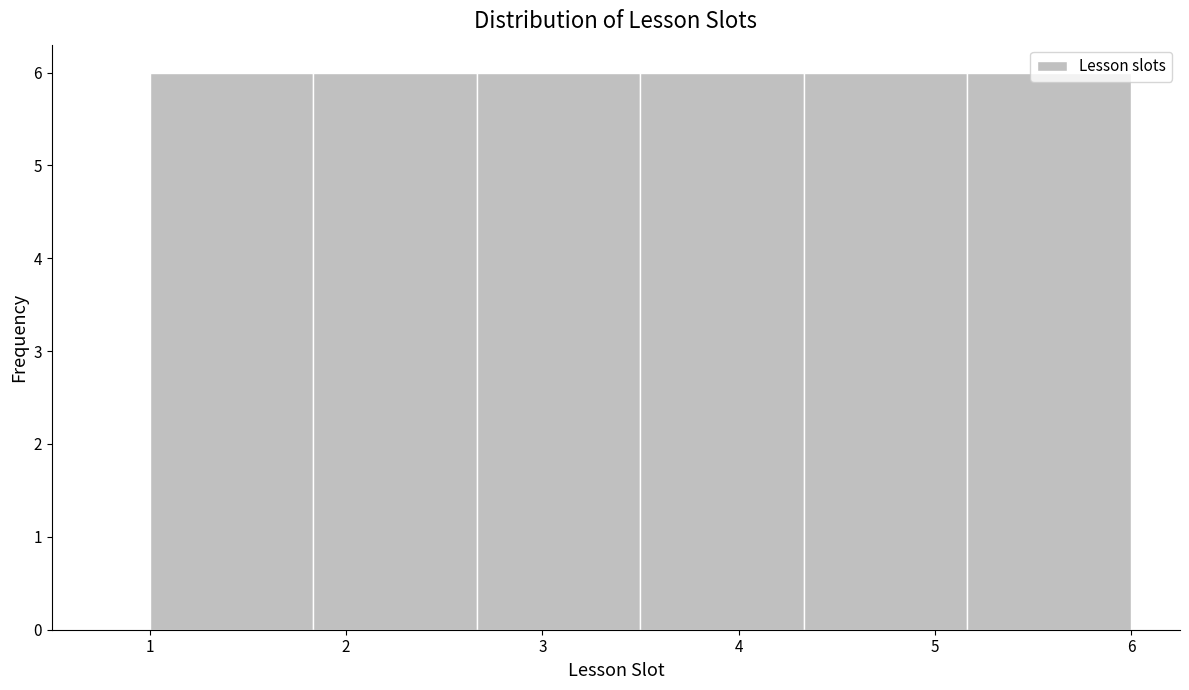

How tall is the bar that spans 4.3 to 5.2 on the x-axis? Neither the bar edges nor the heights are printed on the chart, so give them approximately, as read against the axes.

6